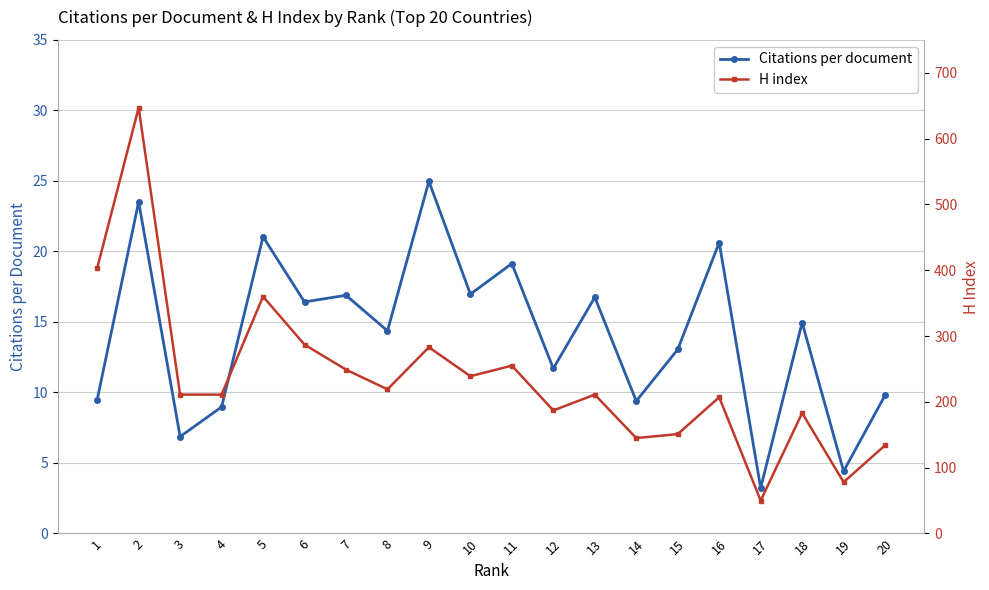

Between 8 and 14, which is larger?

8